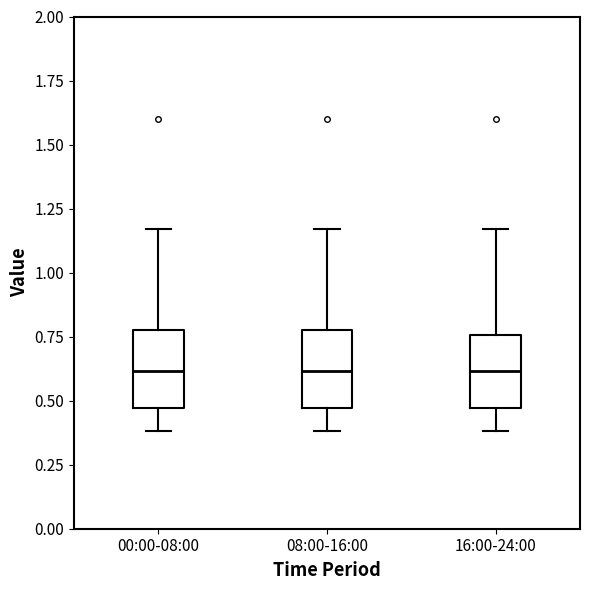

Reading left to right, transcribe this box plot: for each box, give where its median line is, the range the box spans, and where its two whiskers end, as read against the y-axis. The values are not printed on the chart, so give them approximately, as read against the axis.

00:00-08:00: median 0.60, box 0.45 to 0.80, whiskers 0.40 to 1.15
08:00-16:00: median 0.60, box 0.45 to 0.80, whiskers 0.40 to 1.15
16:00-24:00: median 0.60, box 0.45 to 0.75, whiskers 0.40 to 1.15